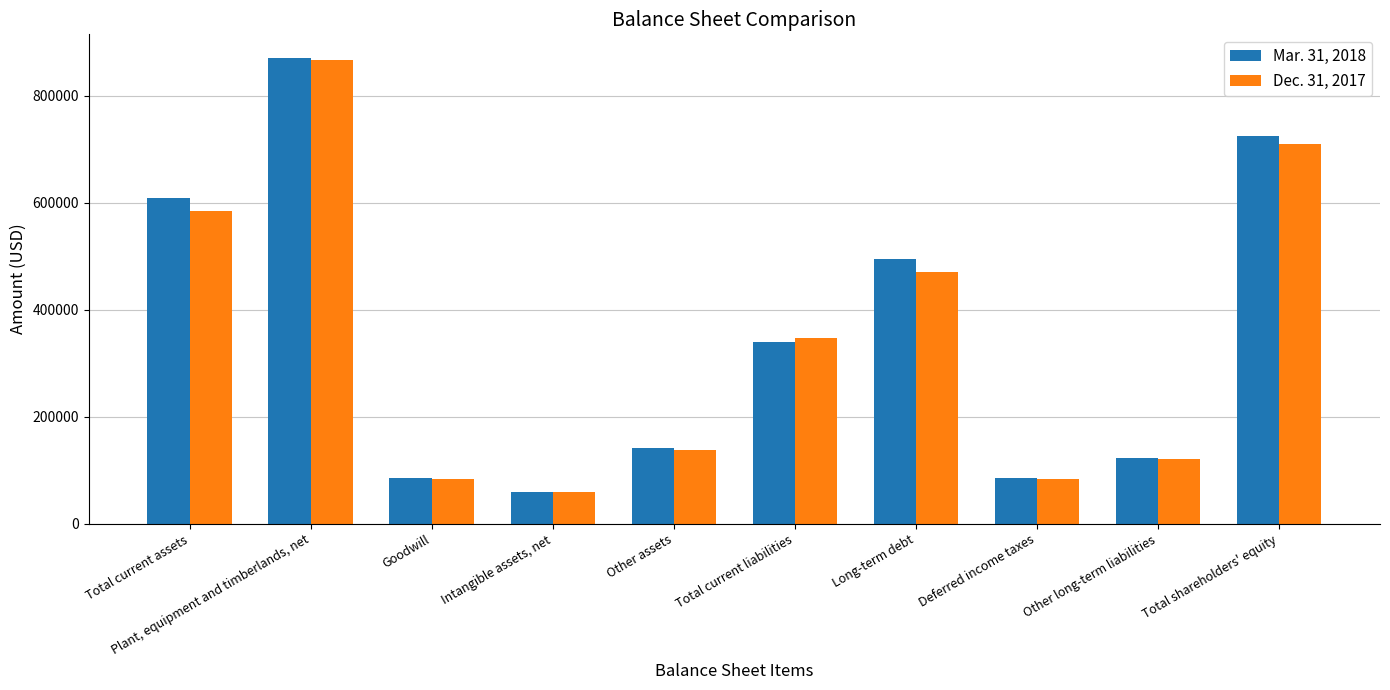

At which label is Dec. 31, 2017 closest to 462301?

Long-term debt